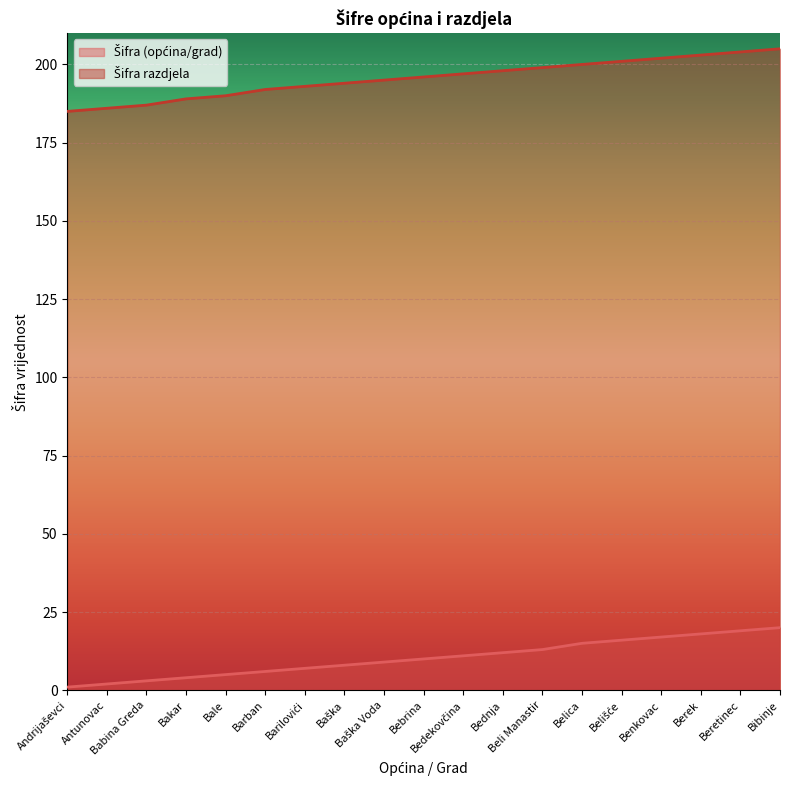

True or false: Šifra (općina/grad) and Šifra razdjela cross at least once.

False